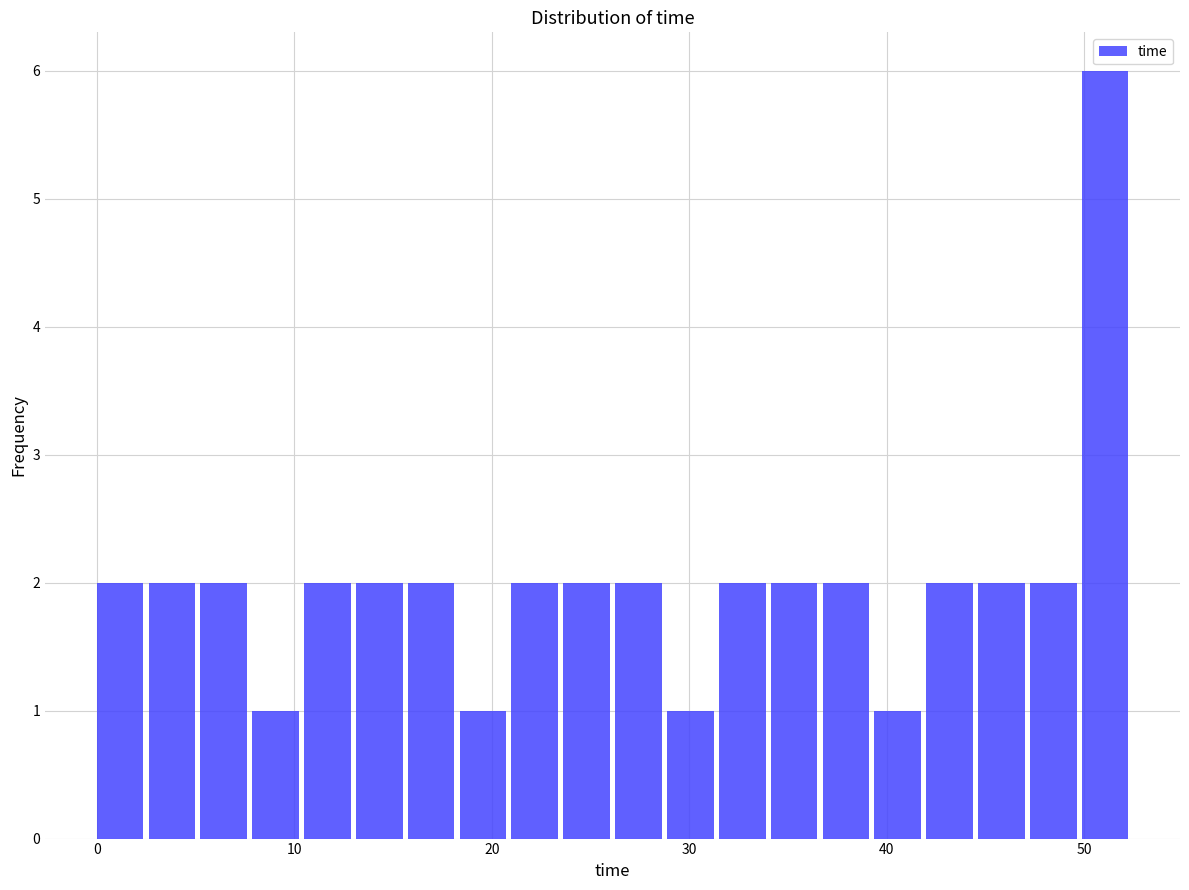

Around what value on the x-axis is the tallest bar? Give the approximate position of its centre, as read against the axis.

51